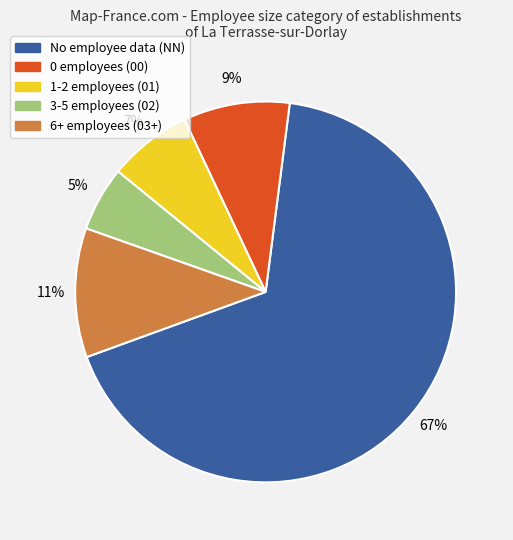

To the nearest percent, what is the average slice percentage?

20%